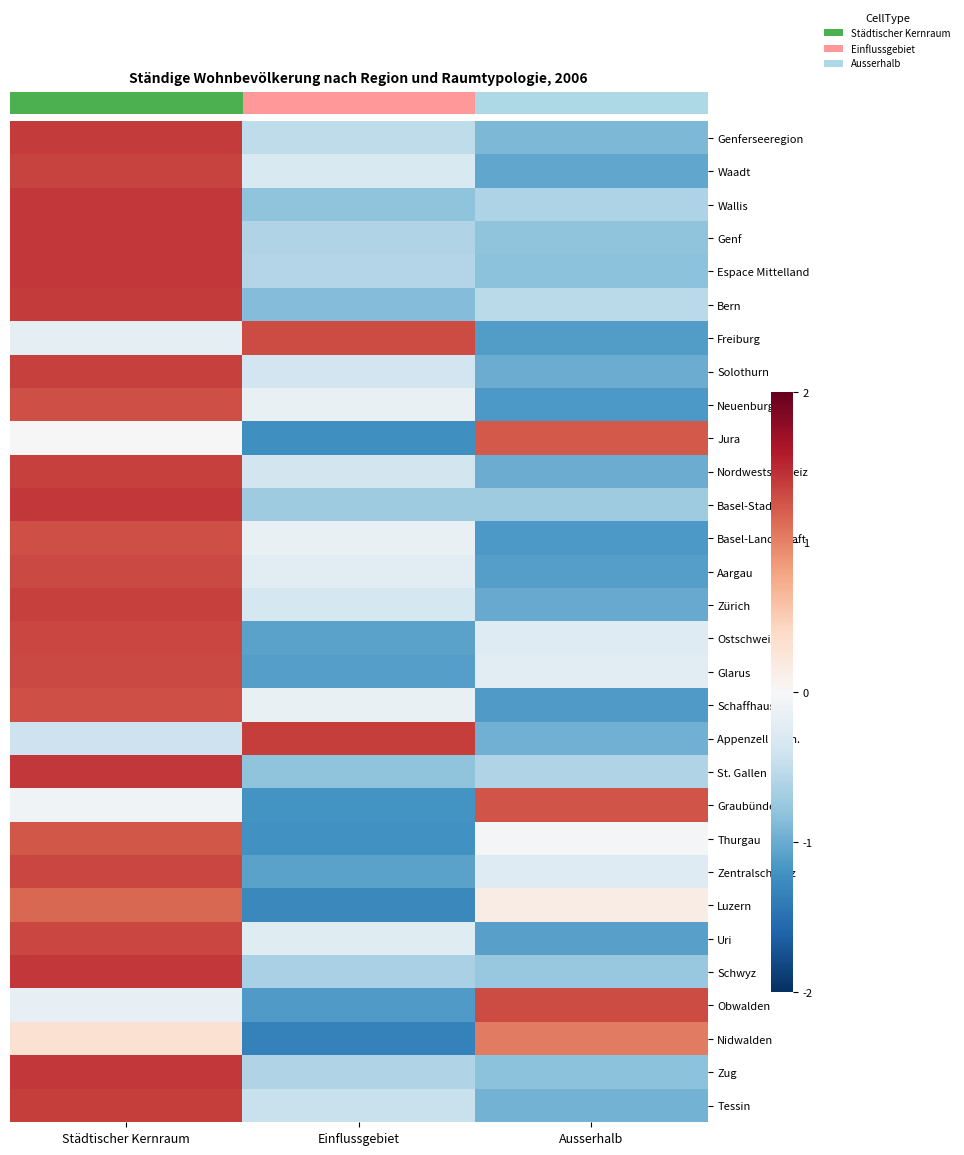

At how many categories does at least one series exceed 0?

3